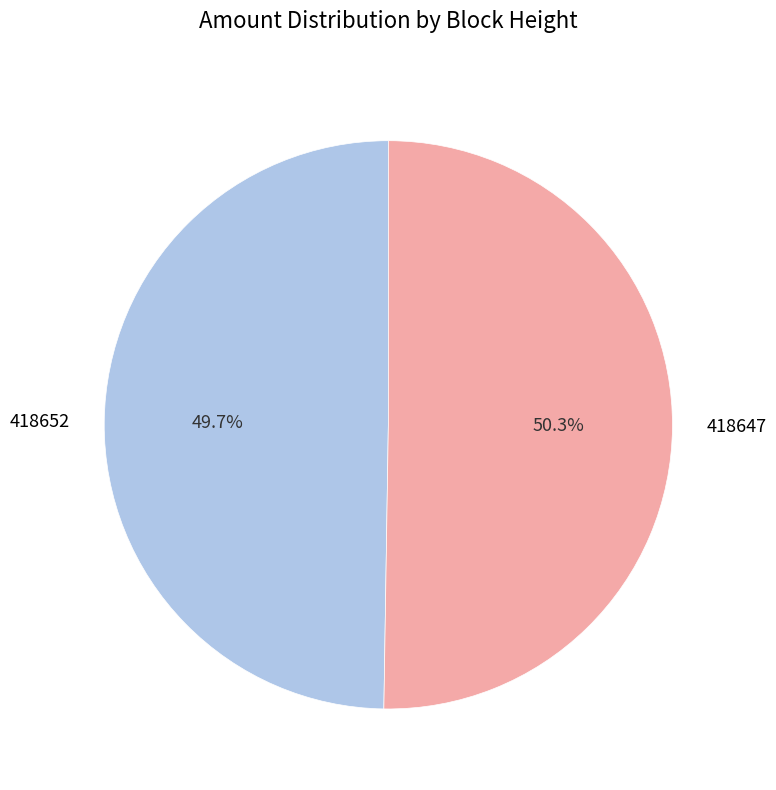

Which category has the smallest portion of the pie?

418652